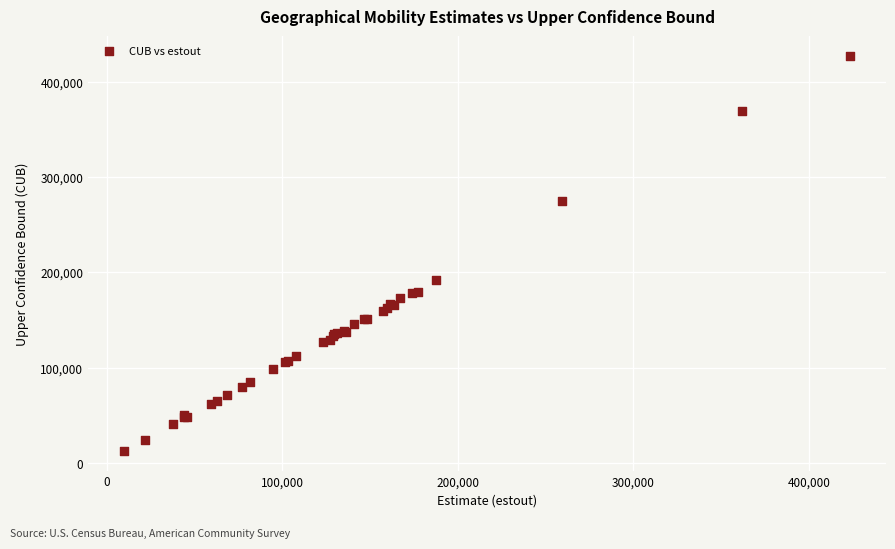

What Y value in the scatter plot is closest to 219625?

192399